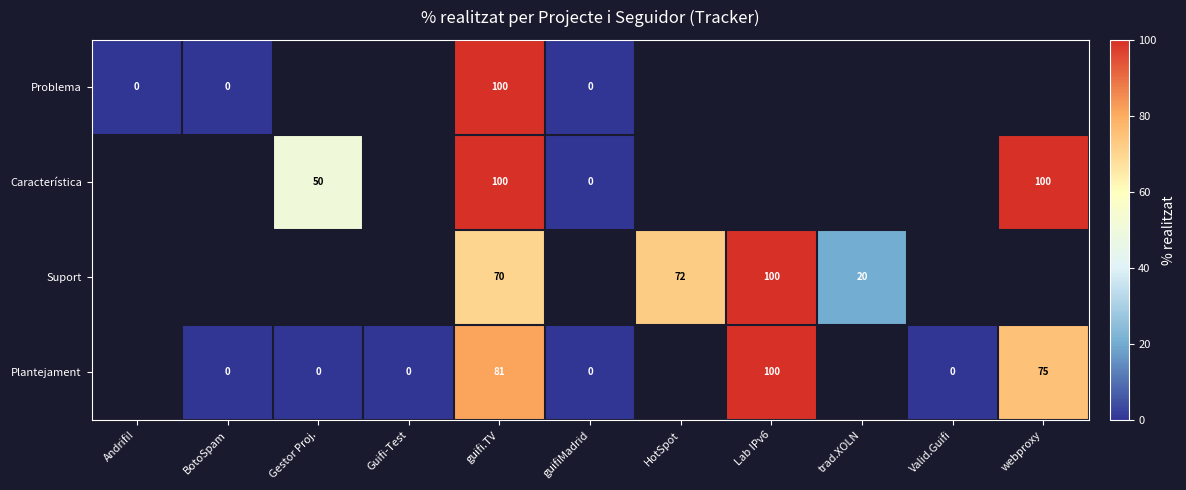

Is the value of Problema at BotoSpam greater than the value of Plantejament at webproxy?

No